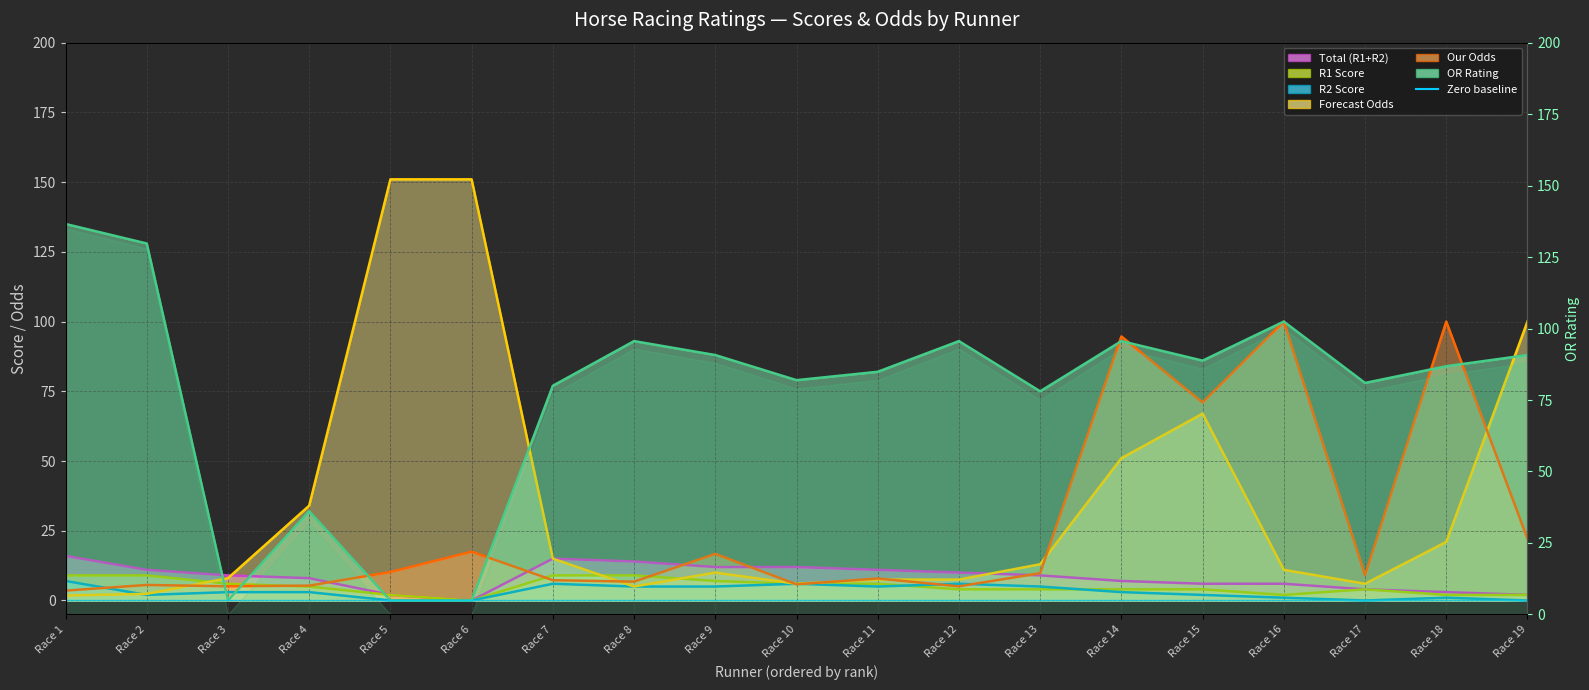

Where is the first local minimum for R1 Score?

Race 6